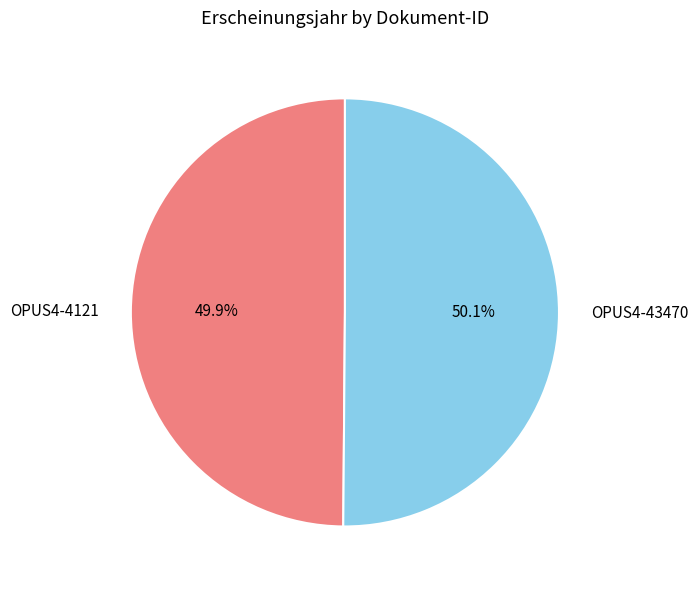

To the nearest percent, what portion does OPUS4-43470 represent?

50%